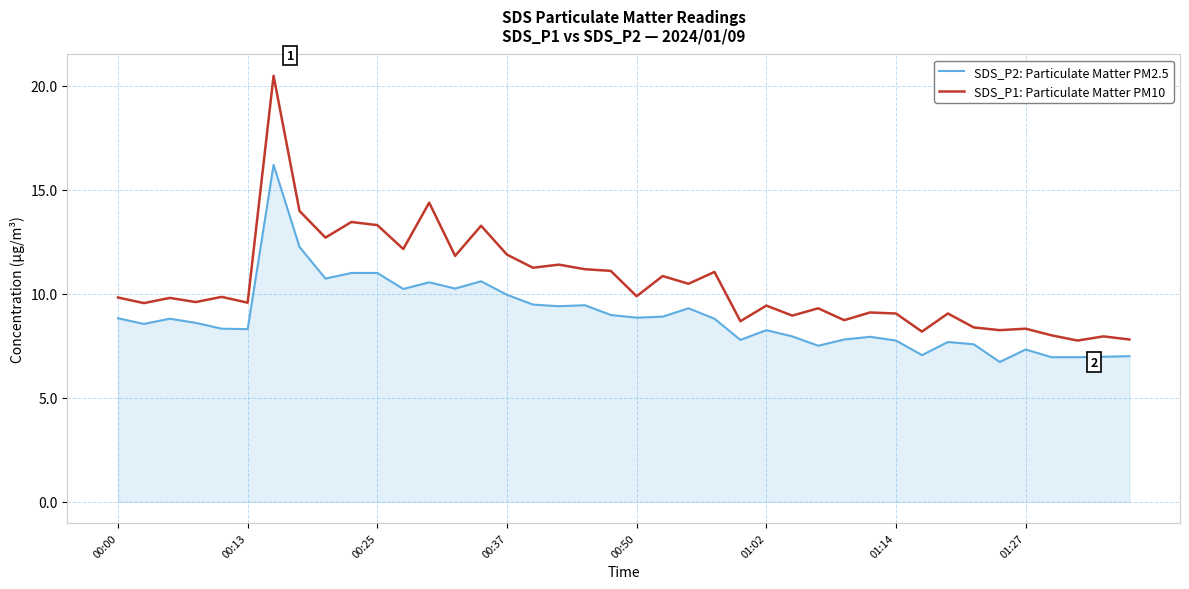

What is the smallest value displayed?

6.7